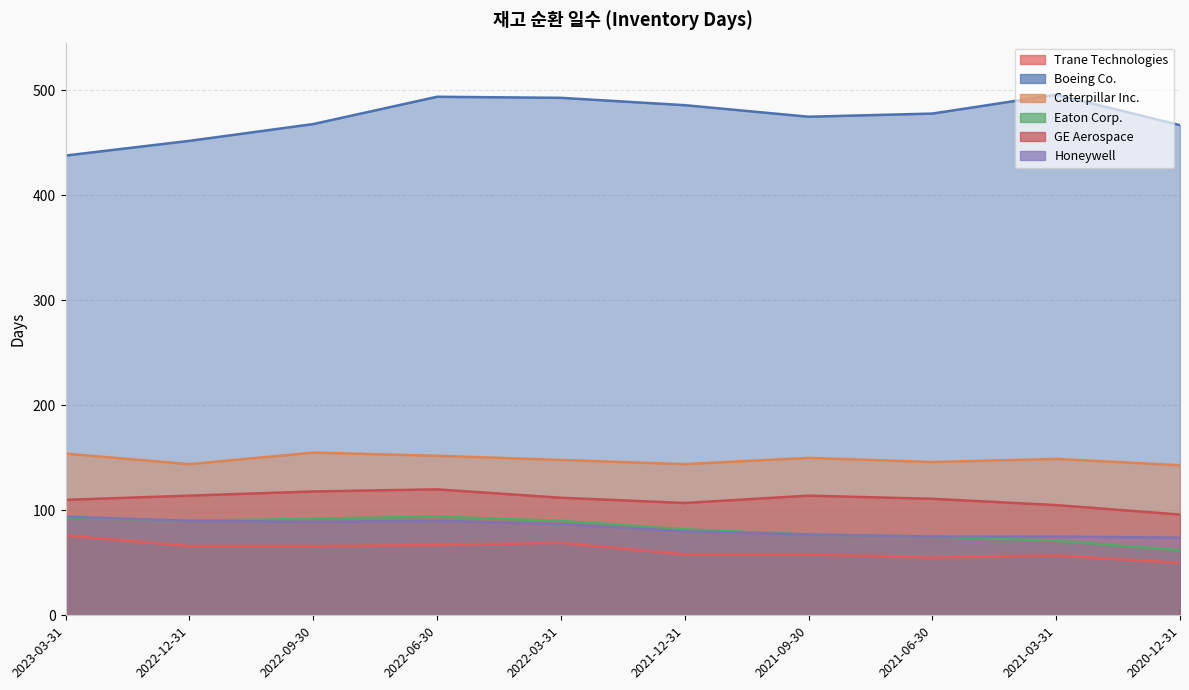

What are all the series names shown in the legend?

Trane Technologies, Boeing Co., Caterpillar Inc., Eaton Corp., GE Aerospace, Honeywell